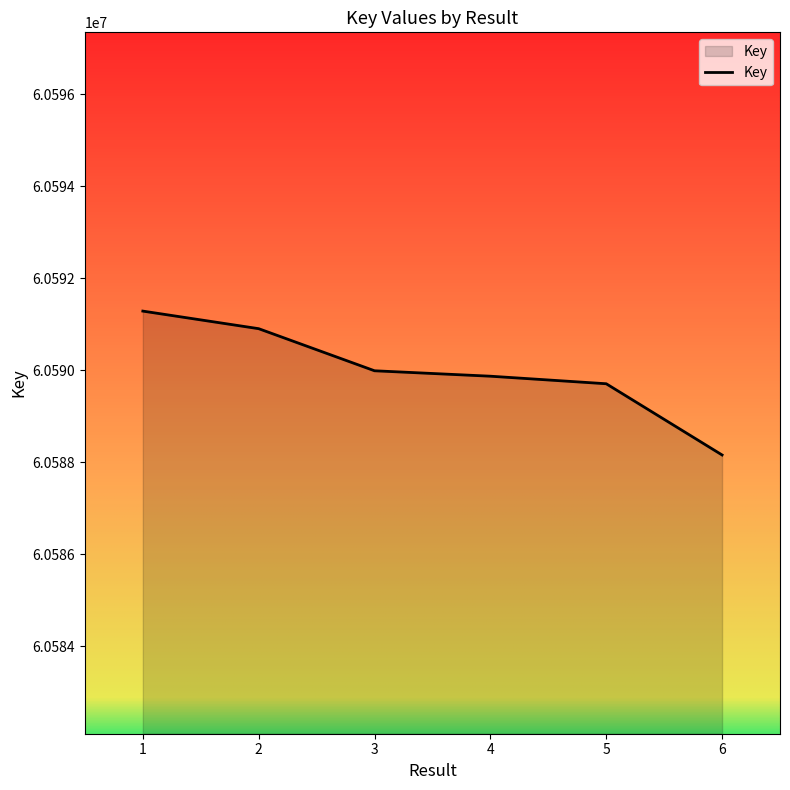

What is the difference between the maximum and second lowest values?

1579